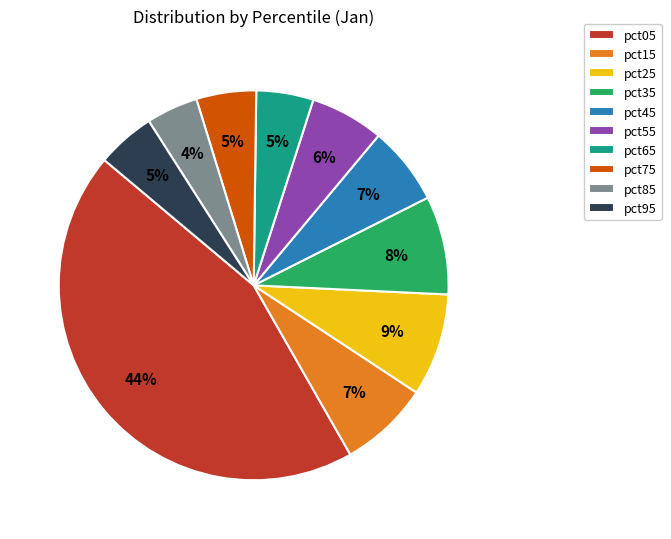

Between pct55 and pct35, which is larger?

pct35